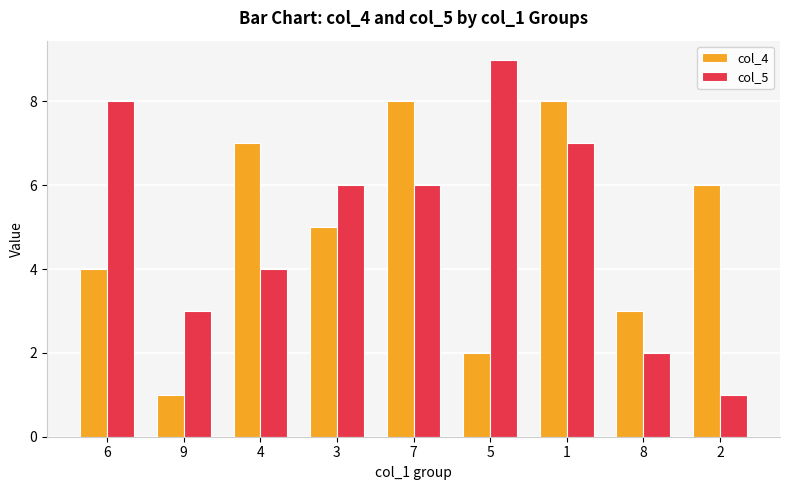

Is the value of col_4 at 1 greater than the value of col_5 at 9?

Yes